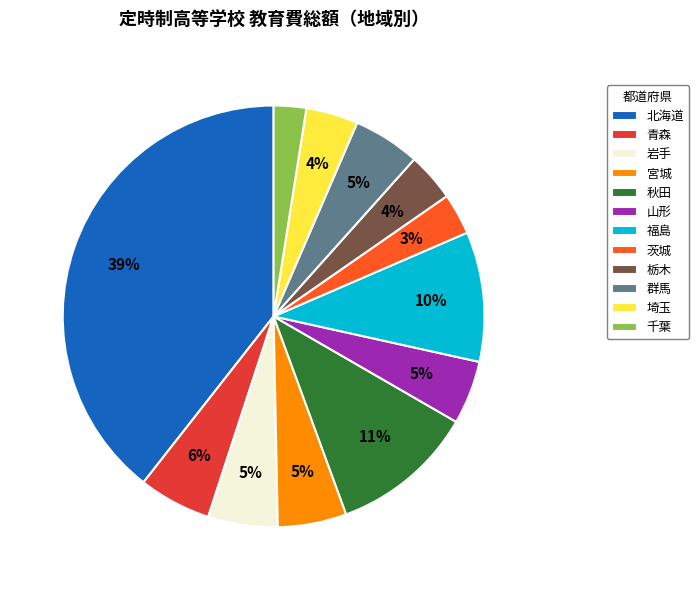

Which has a higher value, 茨城 or 栃木?

栃木